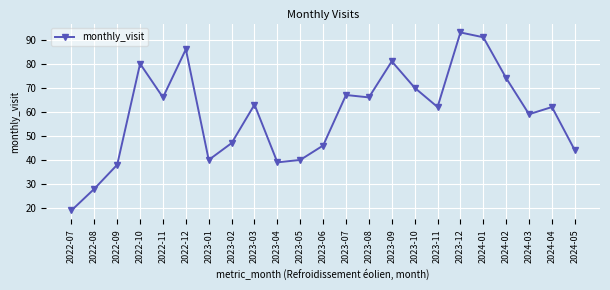

Reading left to right, what are all the values shown in this chart?

2022-07=19	2022-08=28	2022-09=38	2022-10=80	2022-11=66	2022-12=86	2023-01=40	2023-02=47	2023-03=63	2023-04=39	2023-05=40	2023-06=46	2023-07=67	2023-08=66	2023-09=81	2023-10=70	2023-11=62	2023-12=93	2024-01=91	2024-02=74	2024-03=59	2024-04=62	2024-05=44